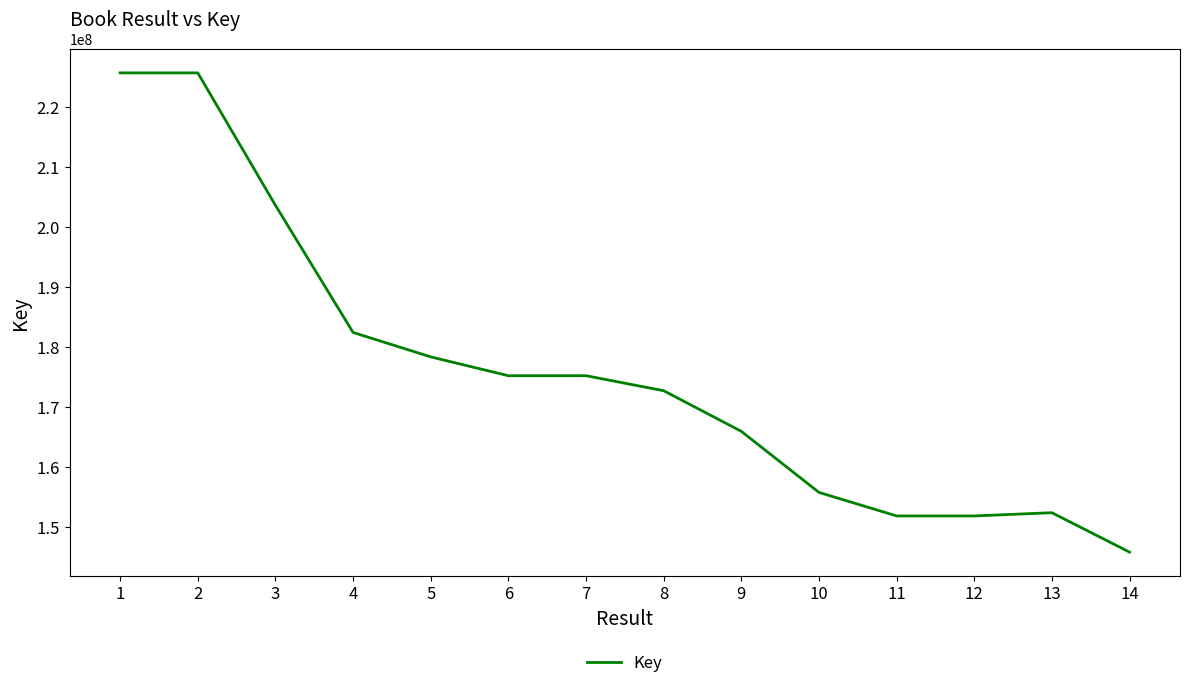

What is the difference between the maximum and minimum values?

79810606